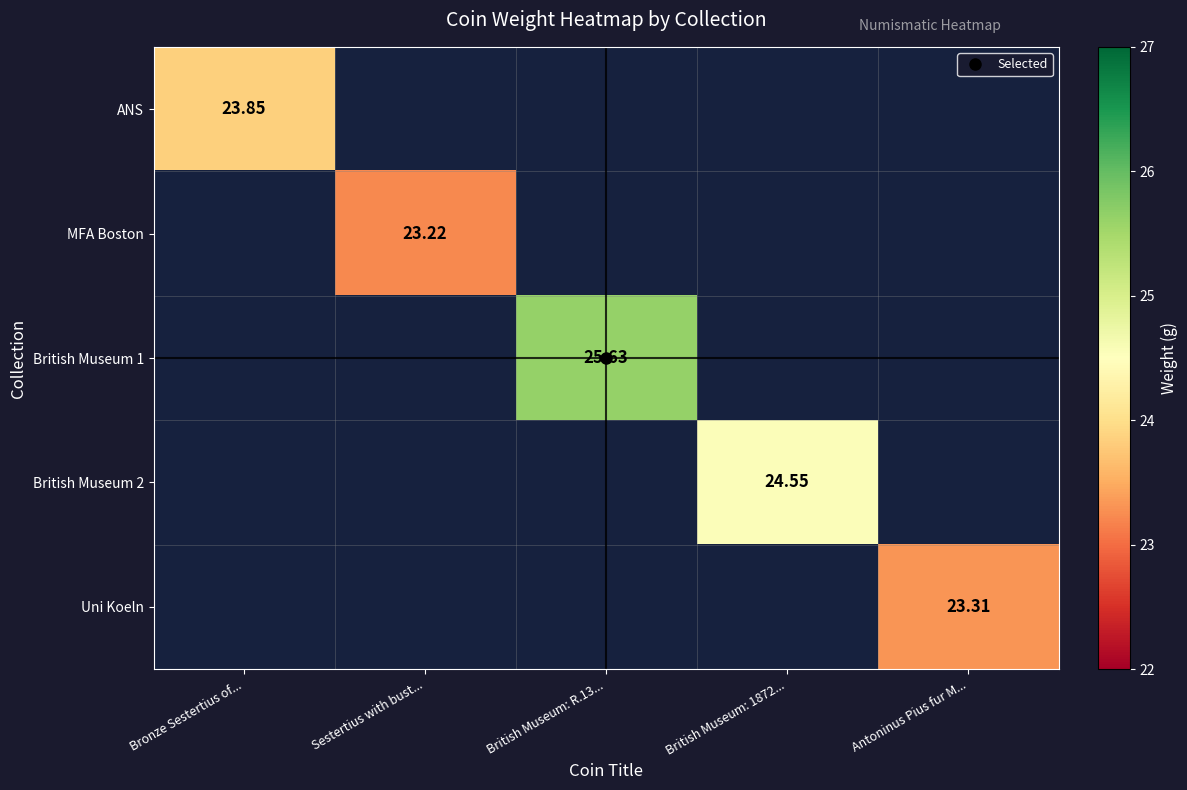

At which label does MFA Boston reach its peak?

Bronze Sestertius of...